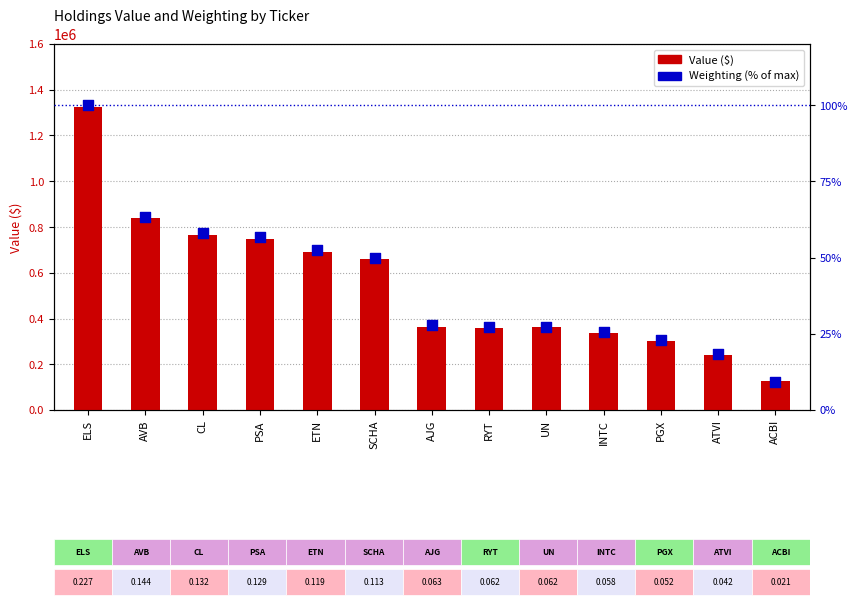

At how many categories does at least one series exceed 291690?

11